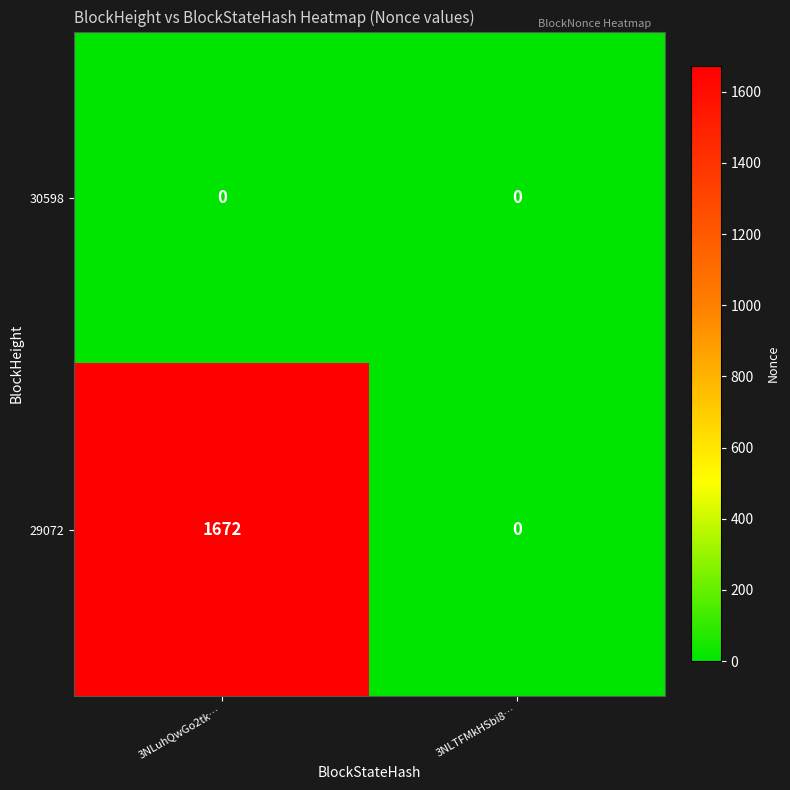

Is it true that 30598 equals 0 at 3NLTFMkHSbi8…?

True